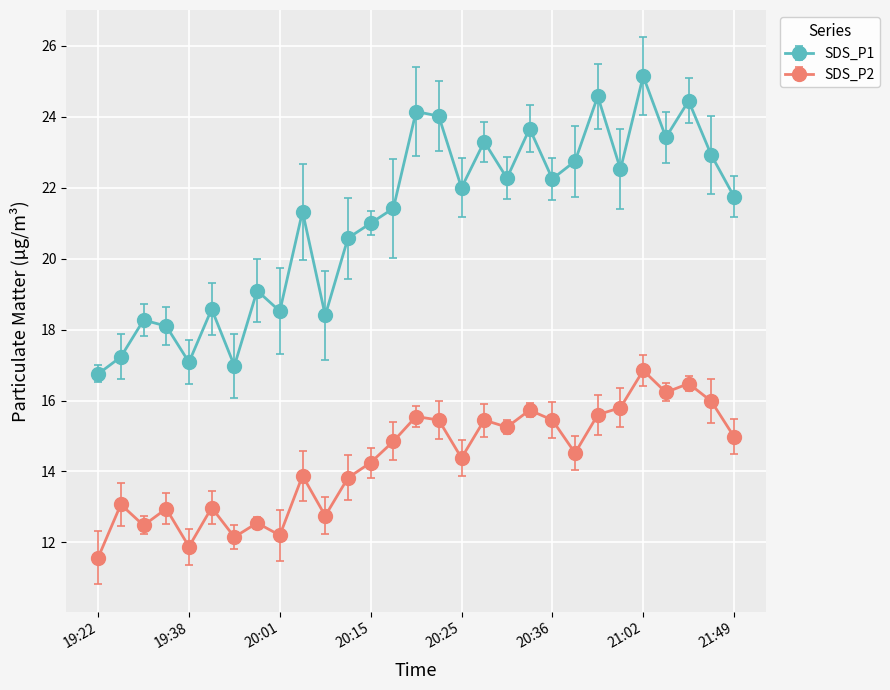

Which series has the largest range (max minus min)?

SDS_P1